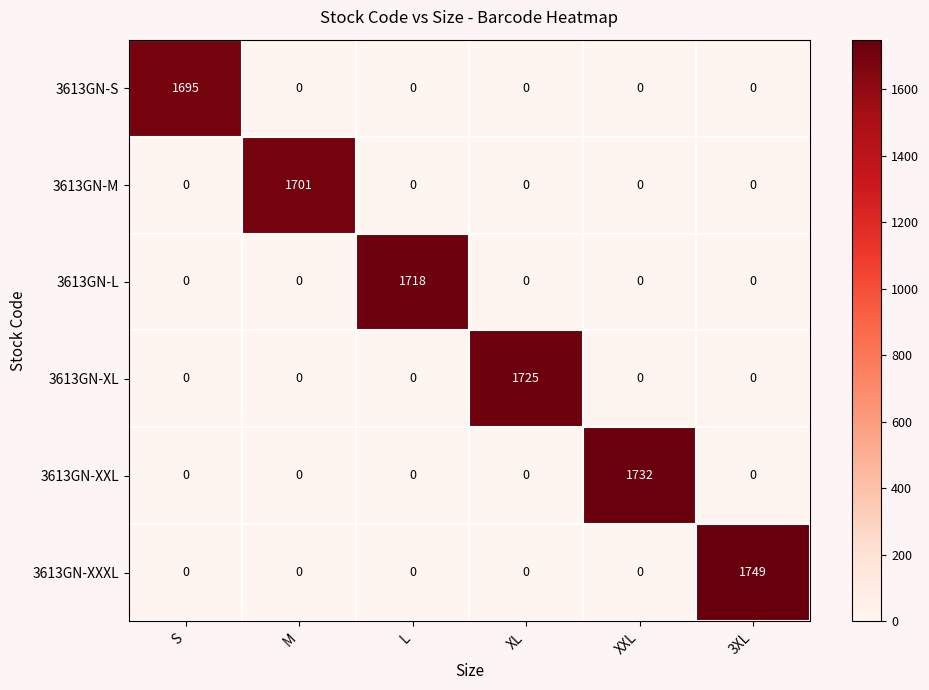

The 3613GN-M series shows 1116 at S. True or false?

False